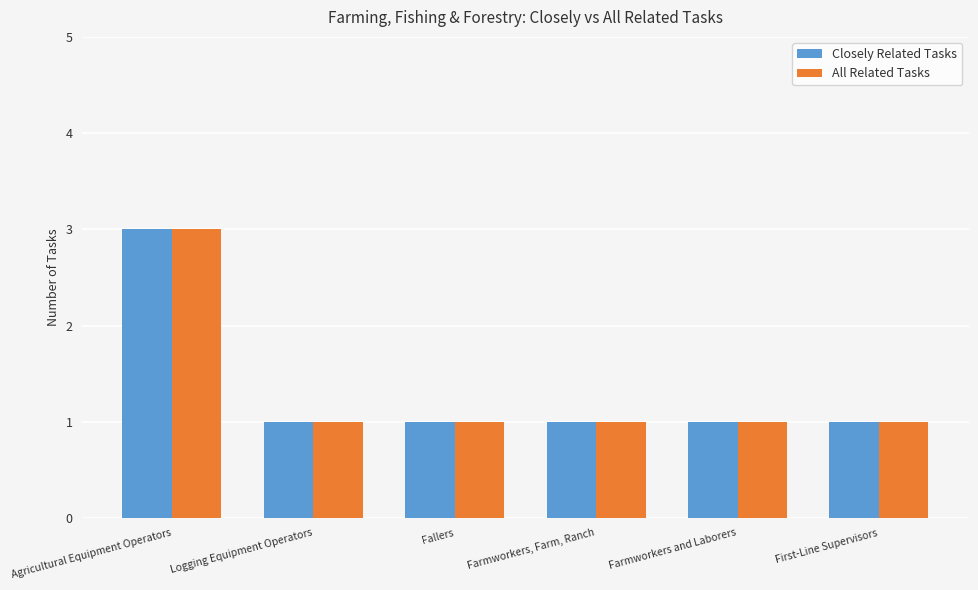

Are the bars grouped side by side (vs. stacked)?

Yes